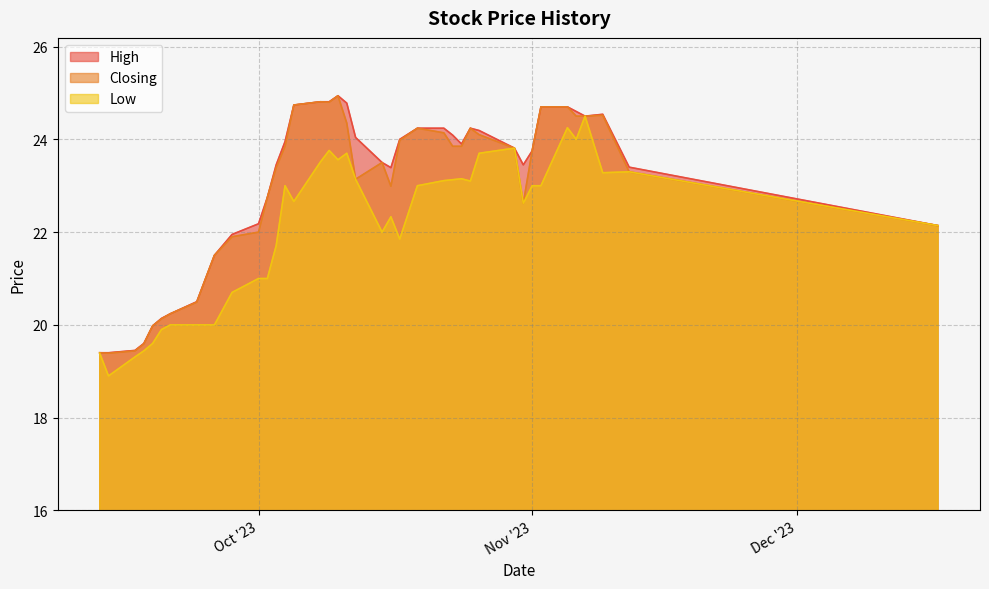

What is the smallest value displayed?

18.9